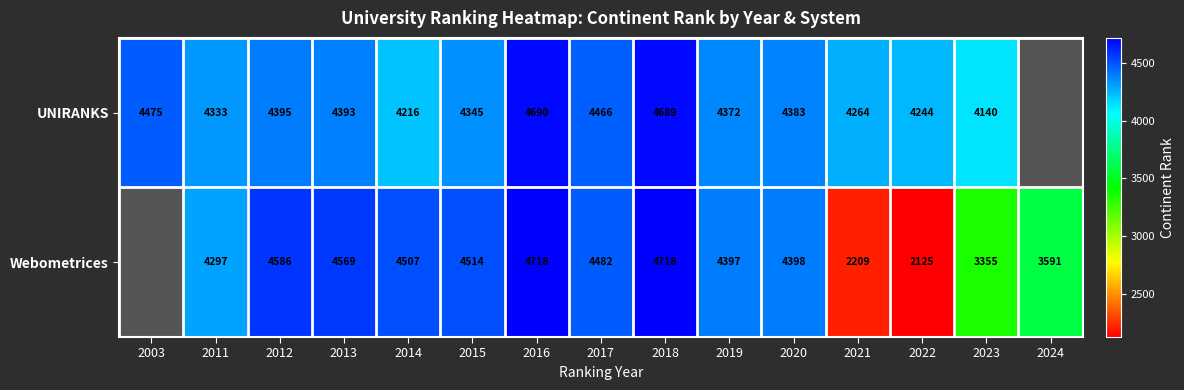

At 2018, list the series in order from smallest to largest.

UNIRANKS, Webometrices